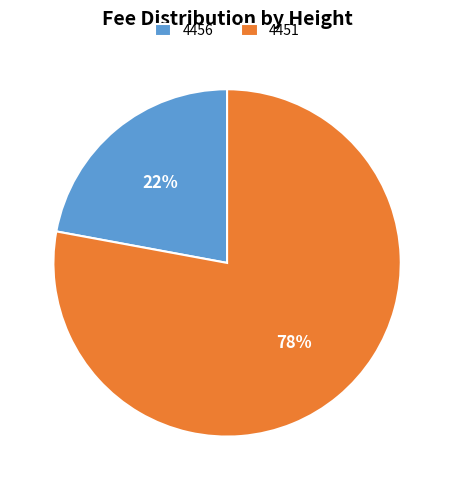

Combined, do 4456 and 4451 account for over 50%?

Yes